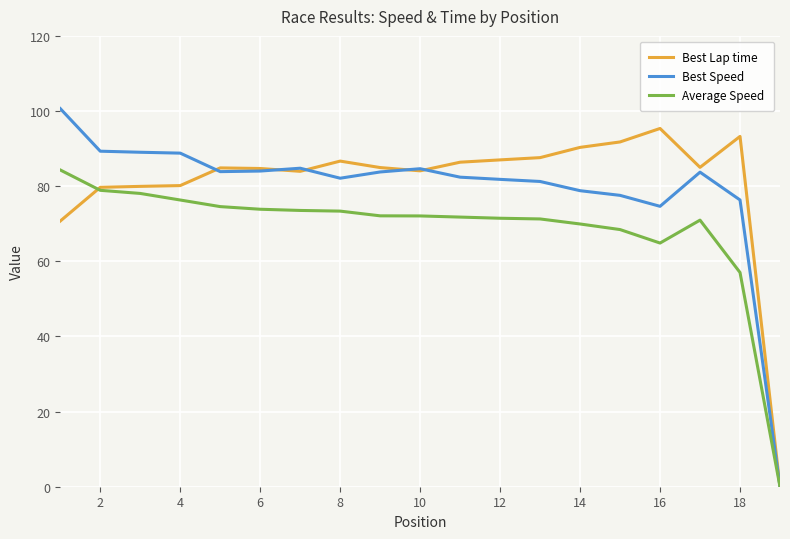

What is the difference between the maximum and minimum values in the Best Lap time series?

95.4